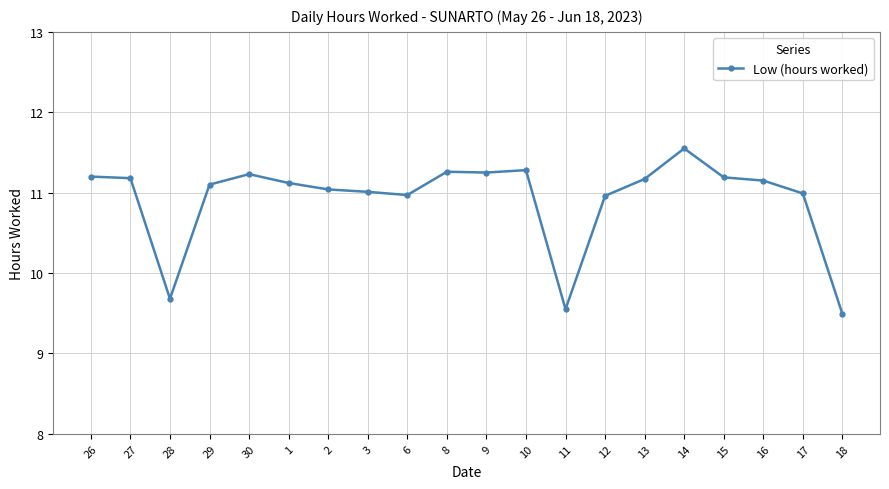

Is it true that the value at 12 is 11.0?

True